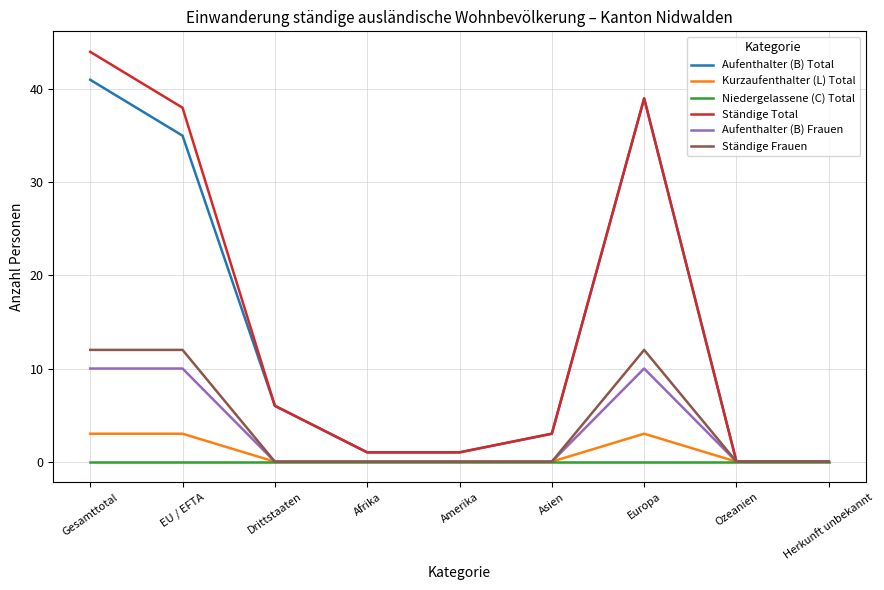

Which series changed the most between EU / EFTA and Drittstaaten?

Ständige Total